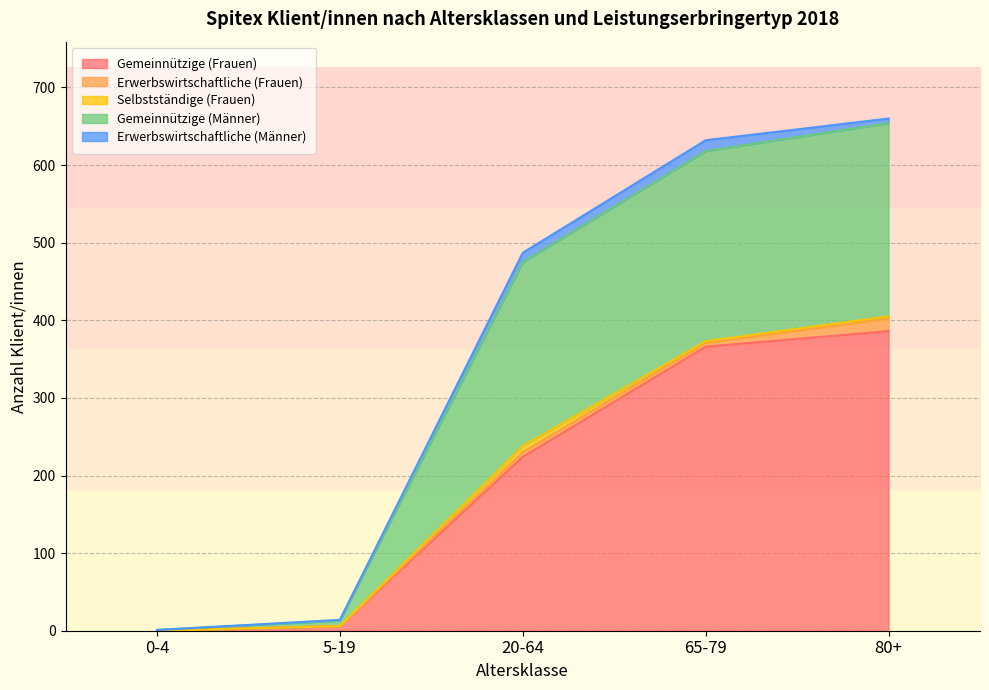

At how many categories does at least one series exceed 247?

2